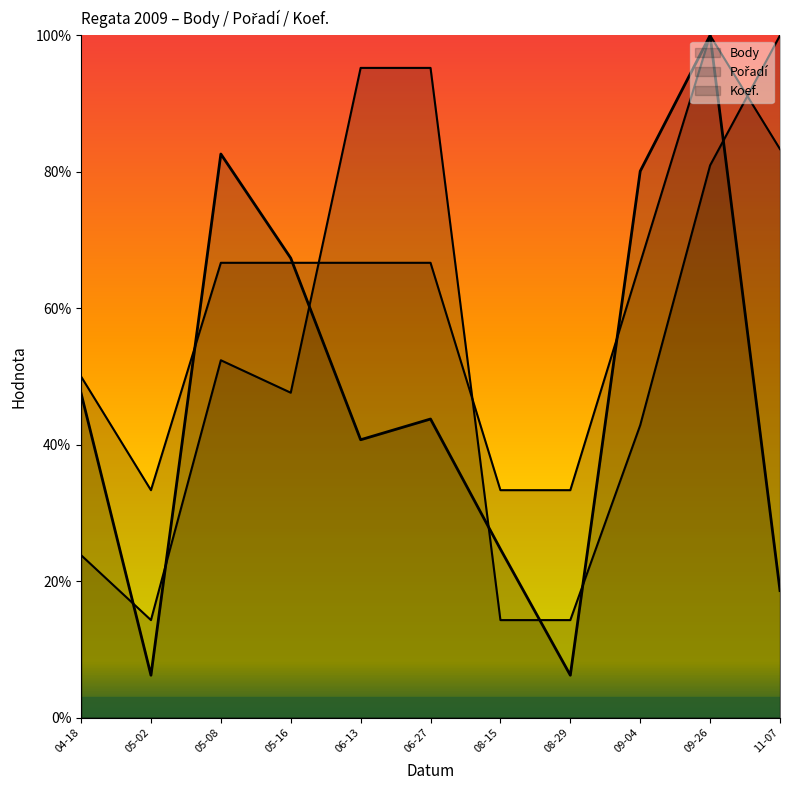

Where does the Koef. series first go above 66?

05-08